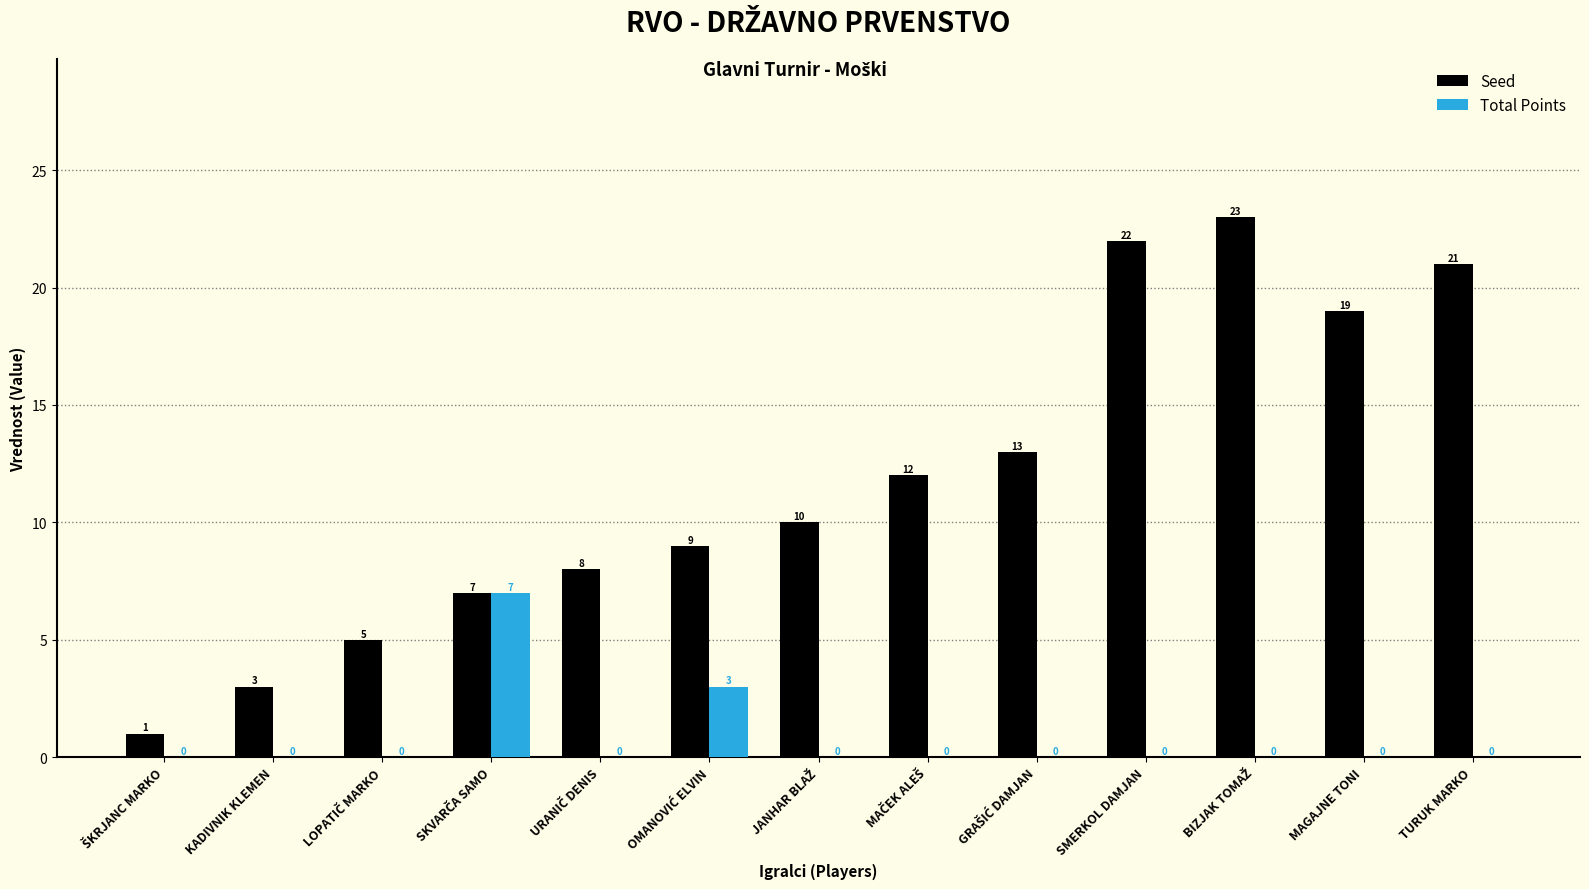

What are all the series names shown in the legend?

Seed, Total Points